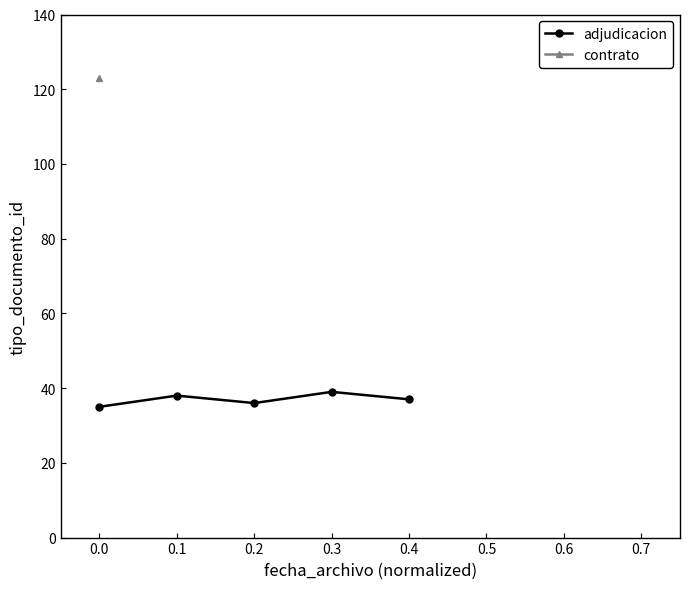

What is the value of the adjudicacion point at the 3rd from the left?

36